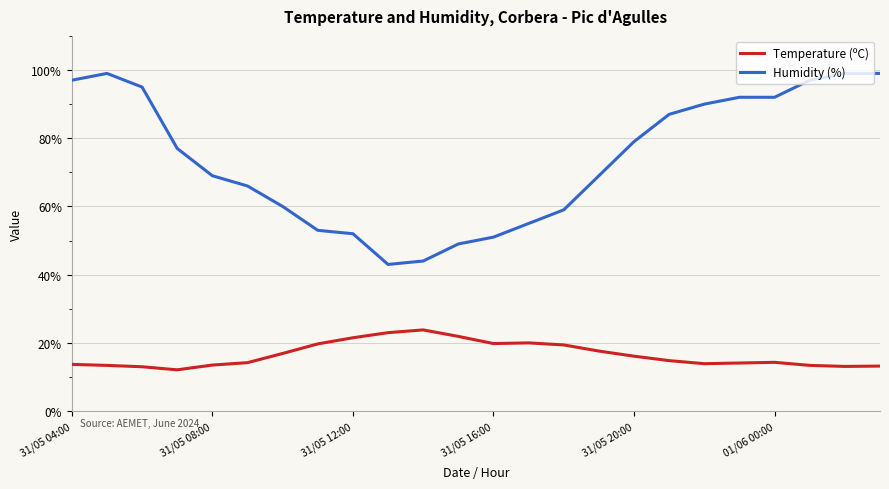

Which series has the largest range (max minus min)?

Humidity (%)